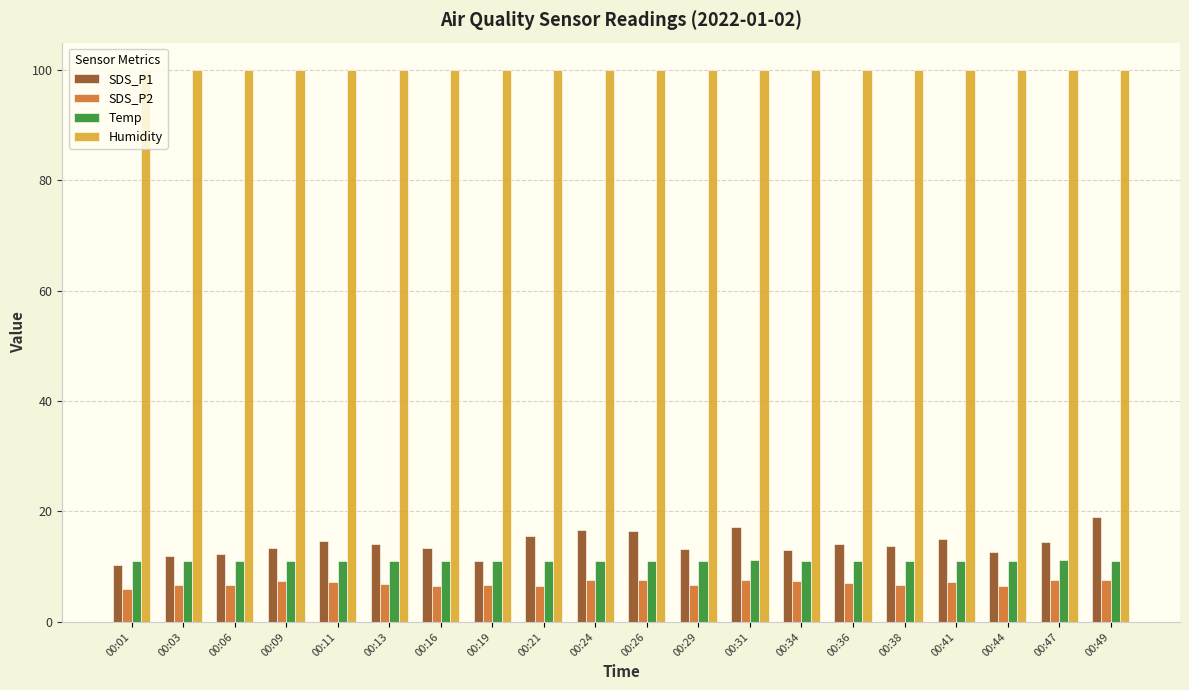

At 00:21, list the series in order from largest to smallest.

Humidity, SDS_P1, Temp, SDS_P2